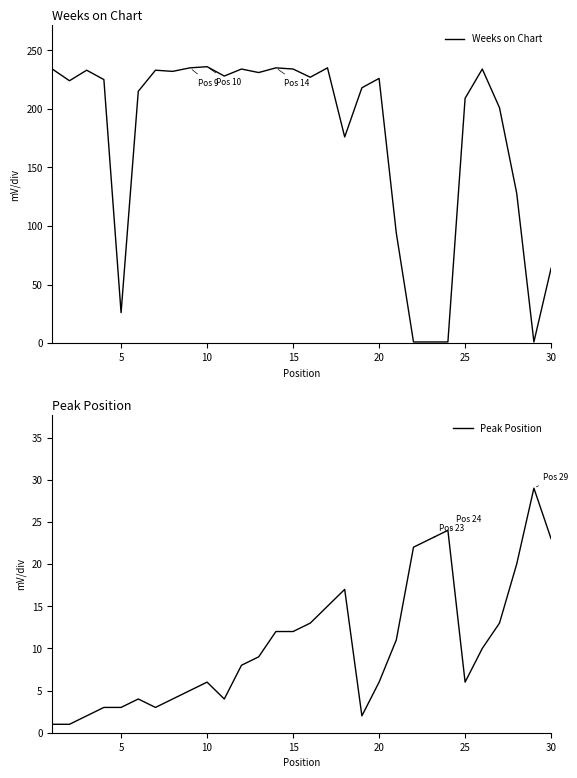

How many lines are shown in the chart?

2